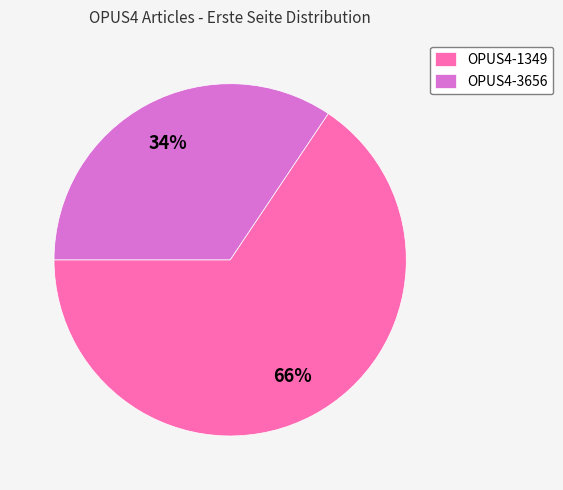

How many segments does this pie chart have?

2